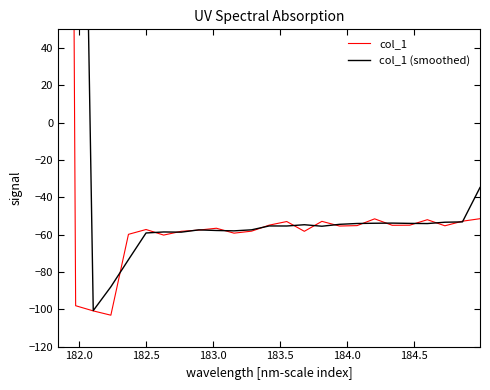

Is this an area chart (filled region under the line)?

No